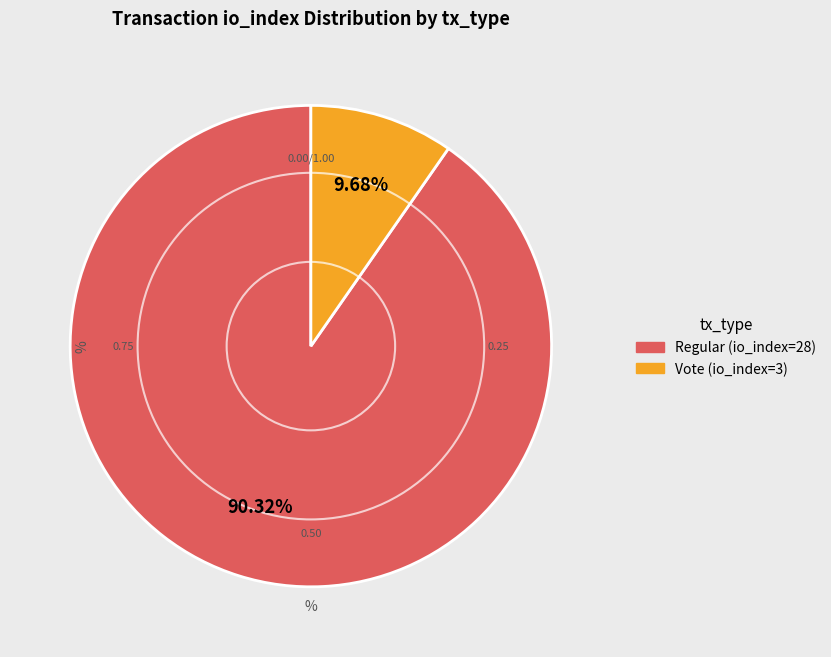

How much of the chart is everything except Regular (io_index=28)?

9.7%